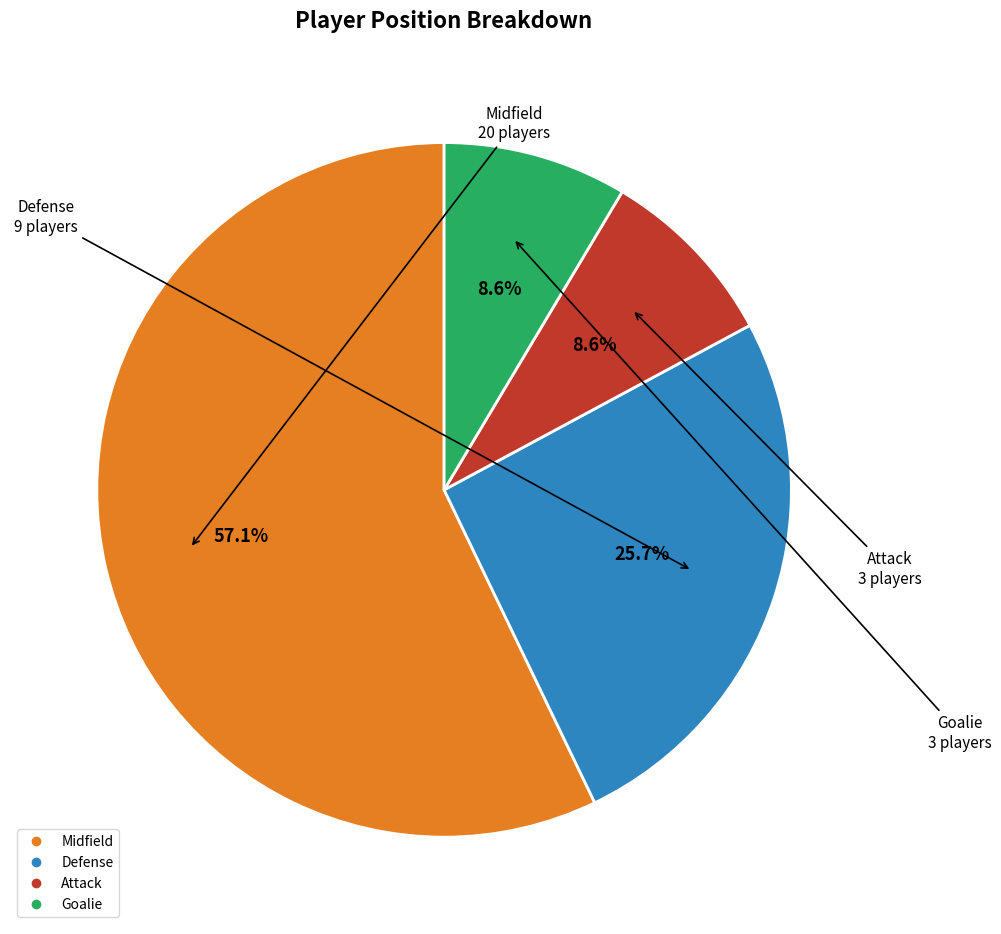

Is there a majority slice in this chart?

Yes